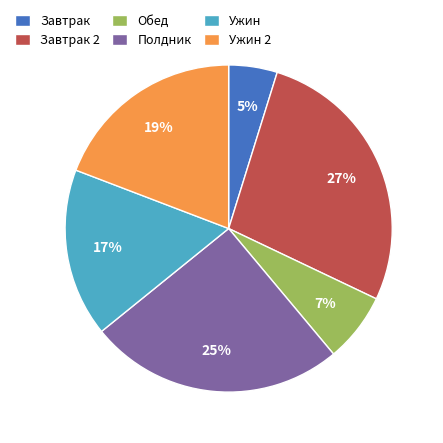

Approximately how many times larger is the value at Ужин compared to Завтрак 2?

0.6